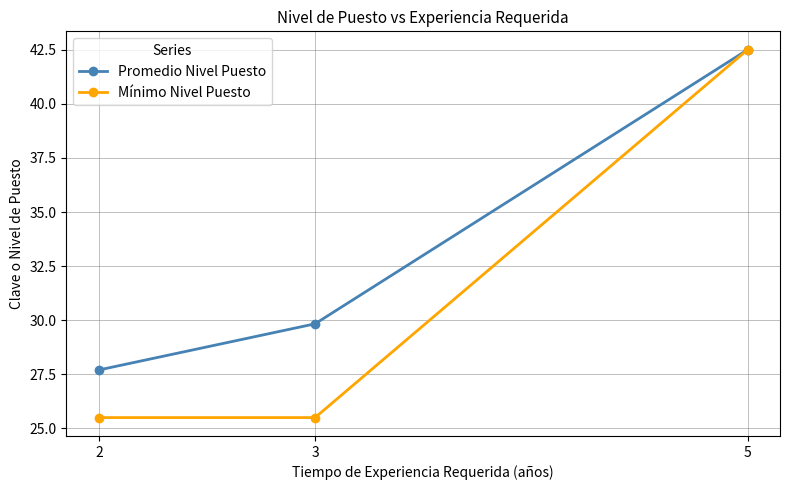

Reading left to right, what are all the values shown in this chart?

Promedio Nivel Puesto: 2=27.7	3=29.8	5=42.5
Mínimo Nivel Puesto: 2=25.5	3=25.5	5=42.5